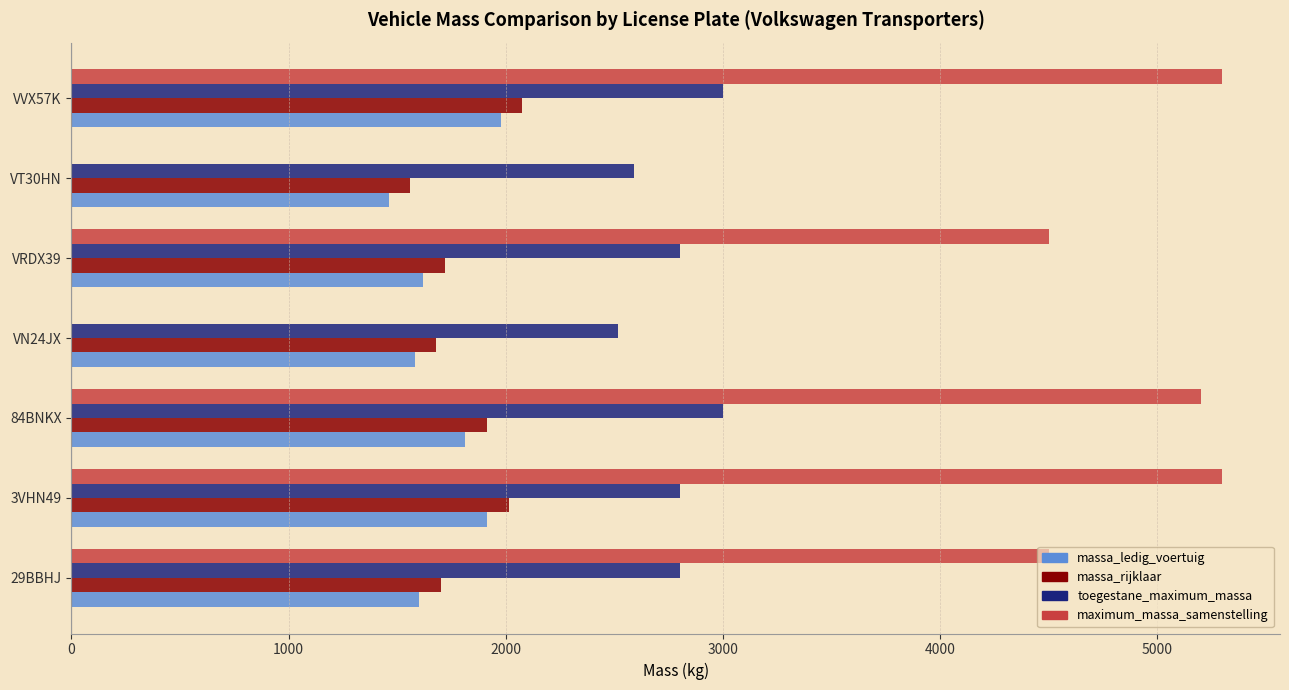

What is the greatest value displayed?

5300